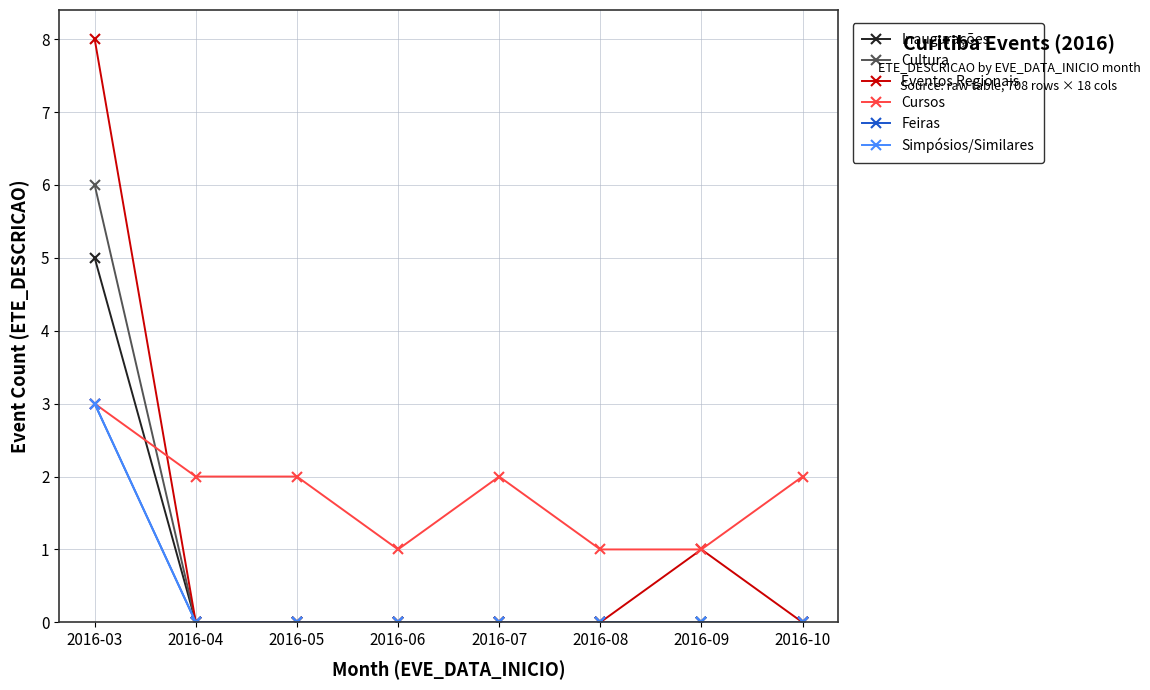

Which category has the highest value across all series?

2016-03